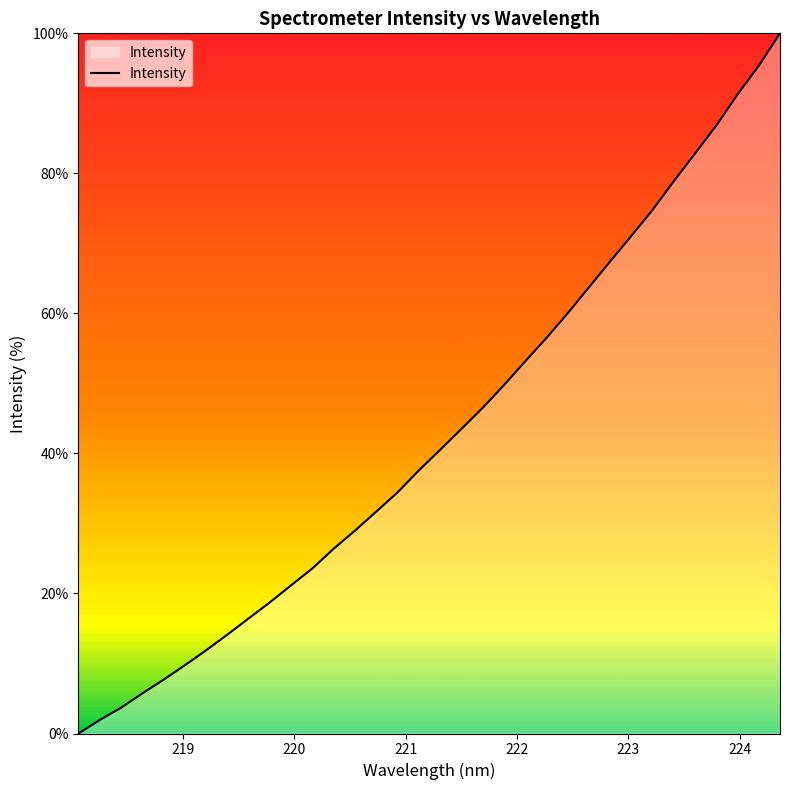

Count the number of values greater than 40.

17